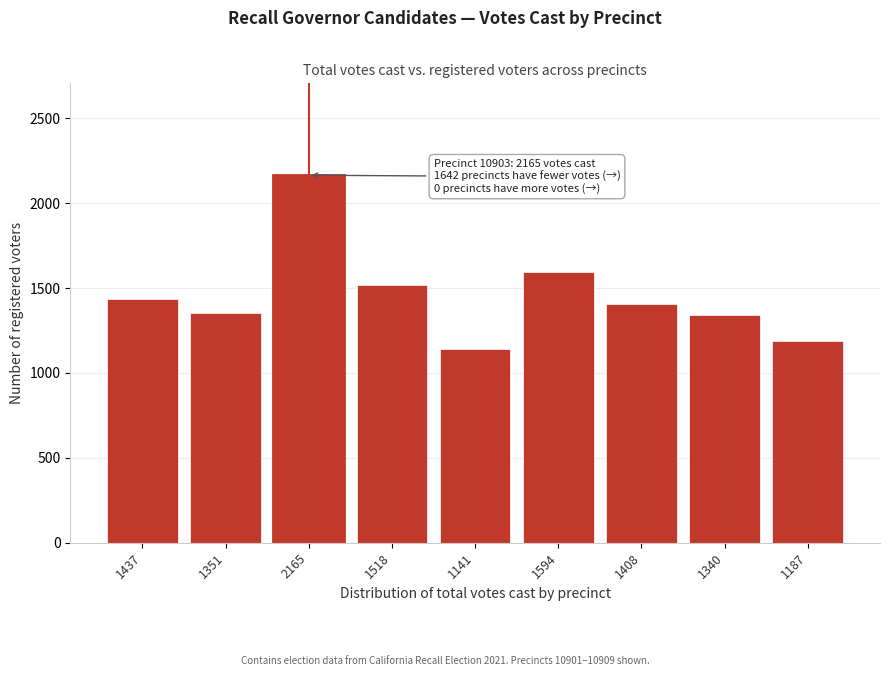

Reading right to left, list all the values displayed in this chart.

1187=1187	1340=1340	1408=1408	1594=1594	1141=1141	1518=1518	2165=2165	1351=1351	1437=1437